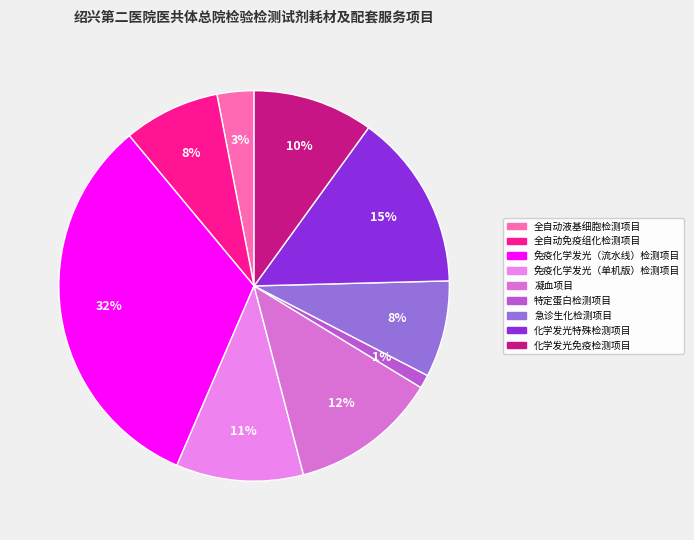

How much of the chart is everything except 化学发光免疫检测项目?

90.0%